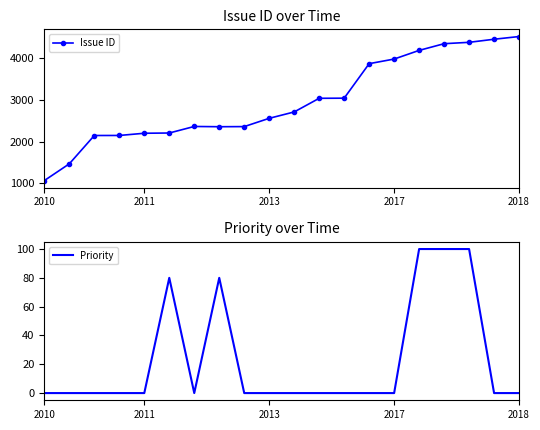

The value of Issue ID at 2011 is 2200. True or false?

True